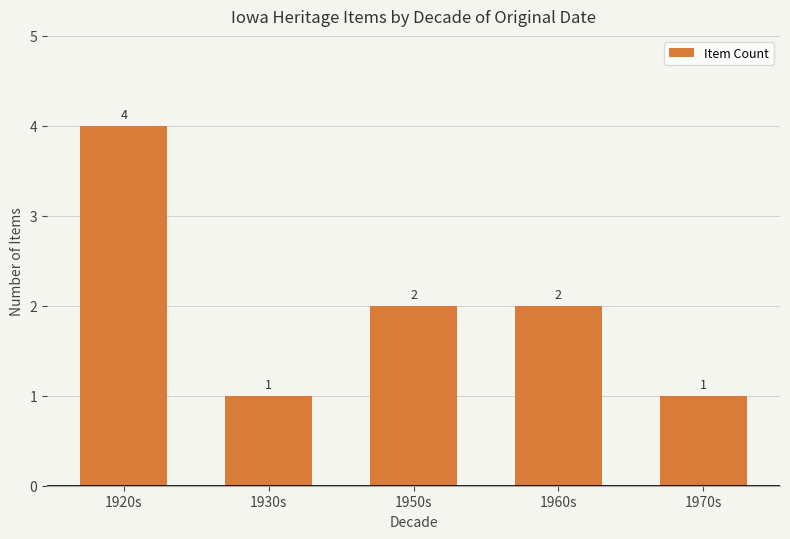

What is the sum of all values?

10